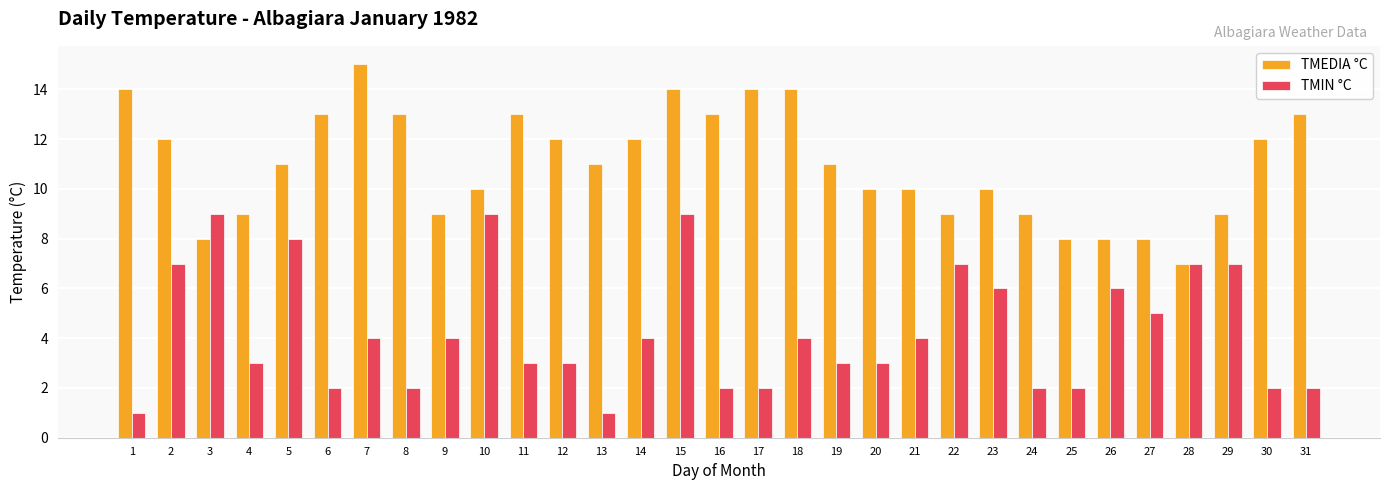

What is the difference between the maximum and minimum values in the TMEDIA °C series?

8